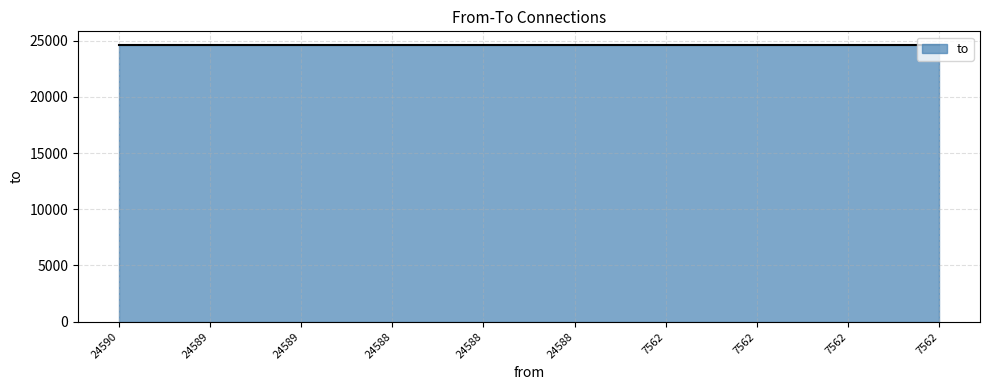

What is the value of the 5th point from the left?

24591